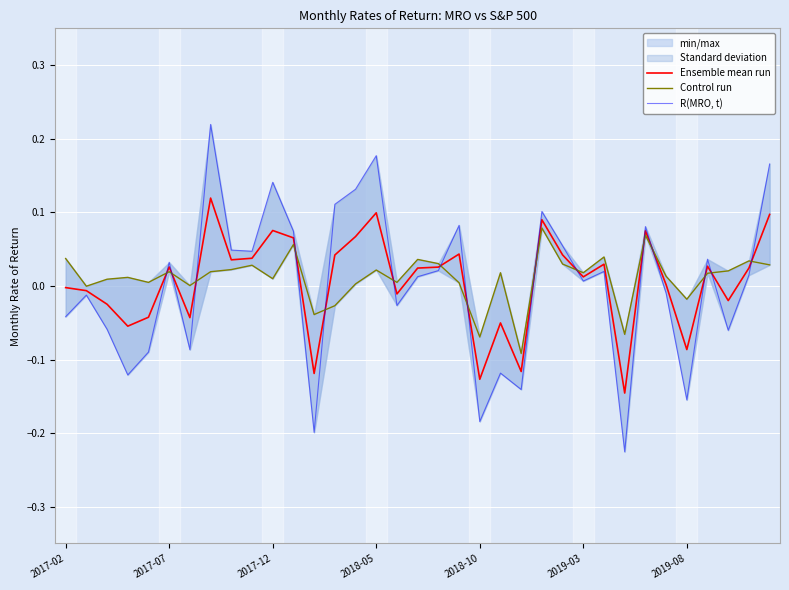

What is the minimum value shown in the chart?

-0.2